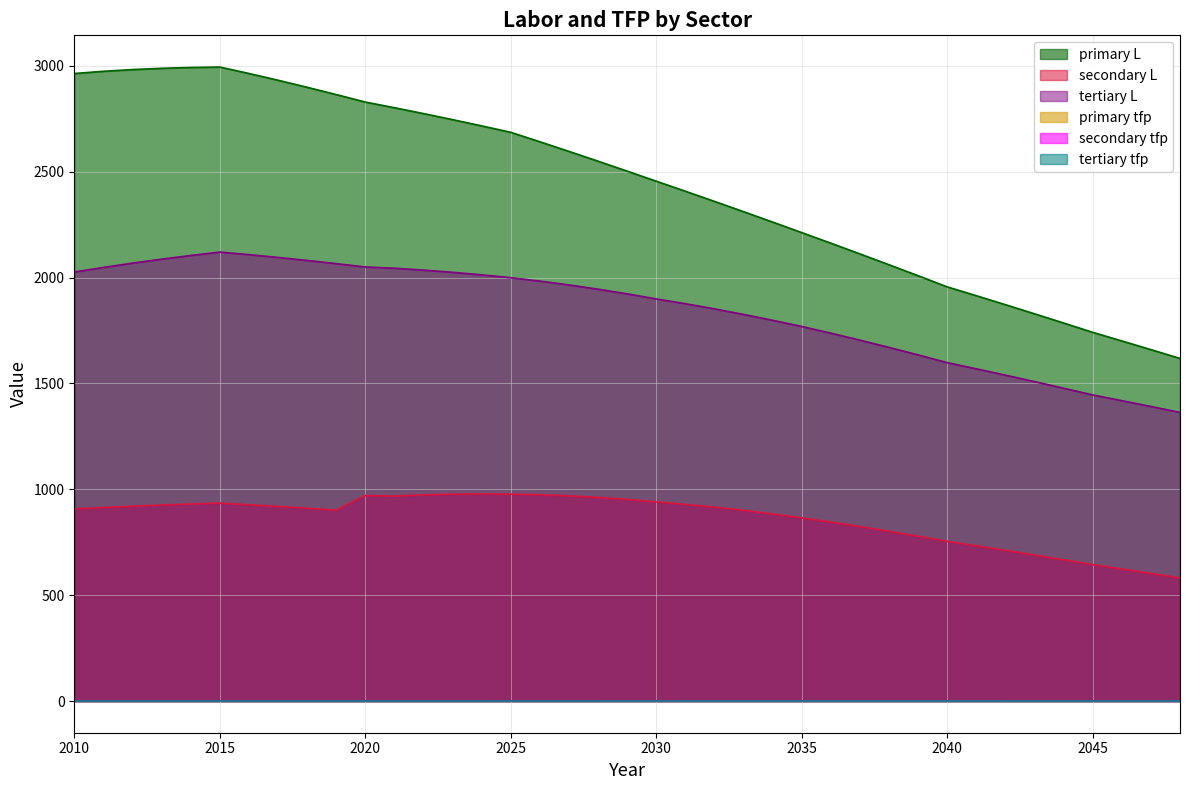

At which category does the chart reach its minimum across all series?

2010